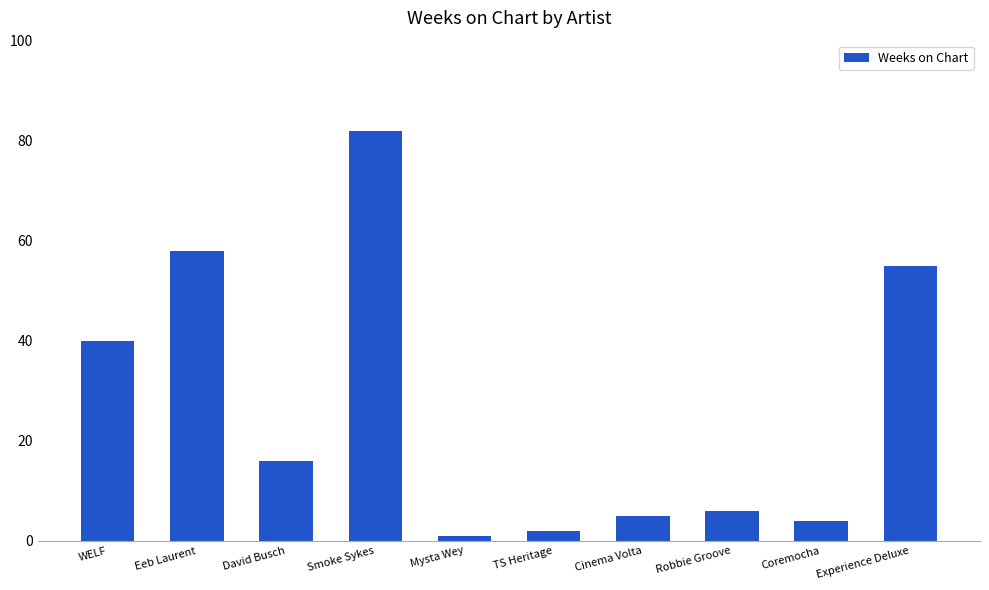

What is the label of the 8th bar from the left?

Robbie Groove